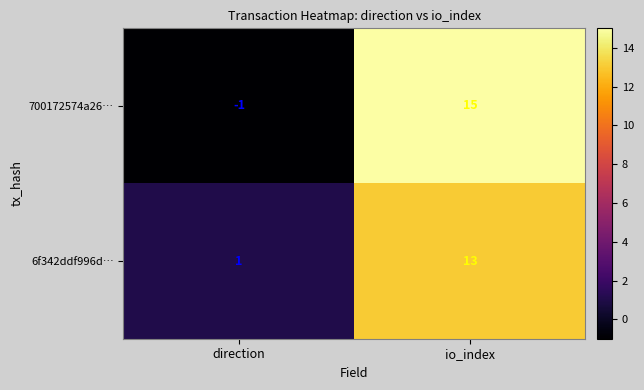

Where is 6f342ddf996d… nearest to the value 7?

direction